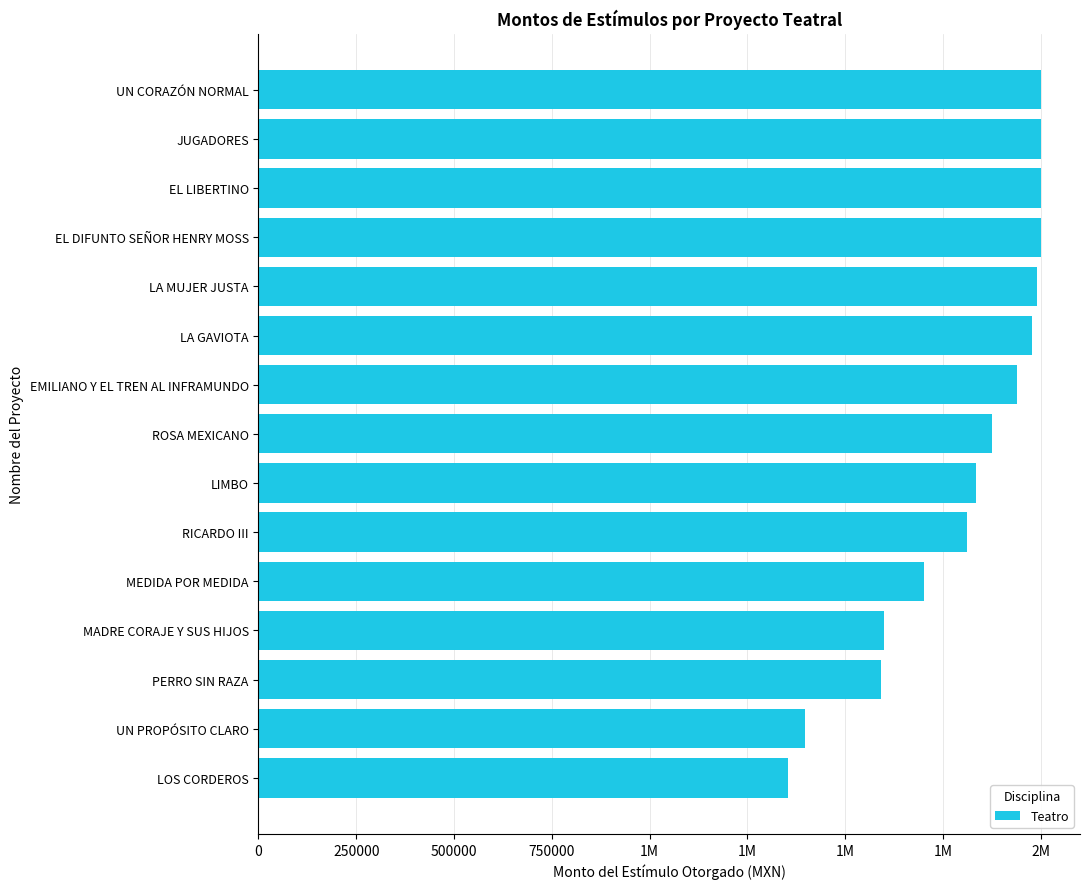

What is the sum of all values?

27067616